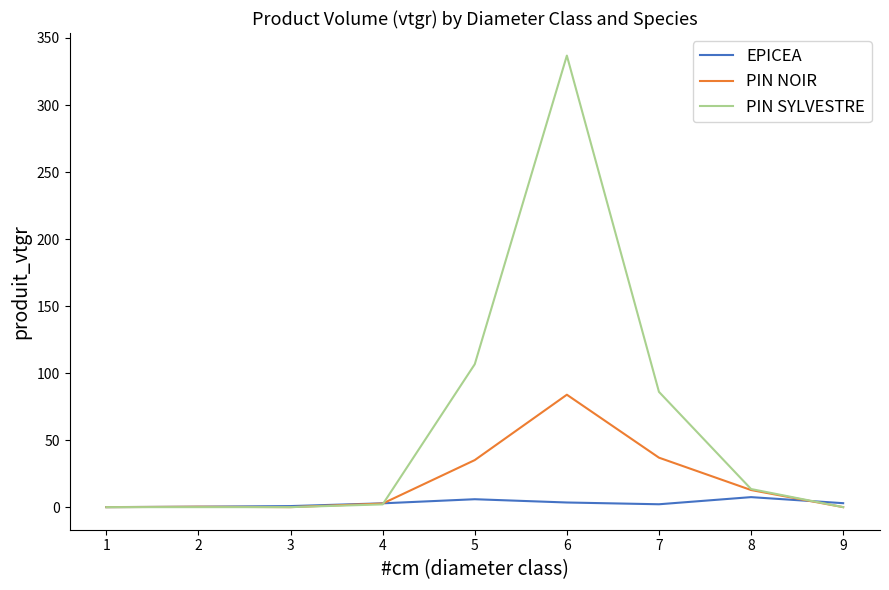

Which series has the widest spread of values?

PIN SYLVESTRE